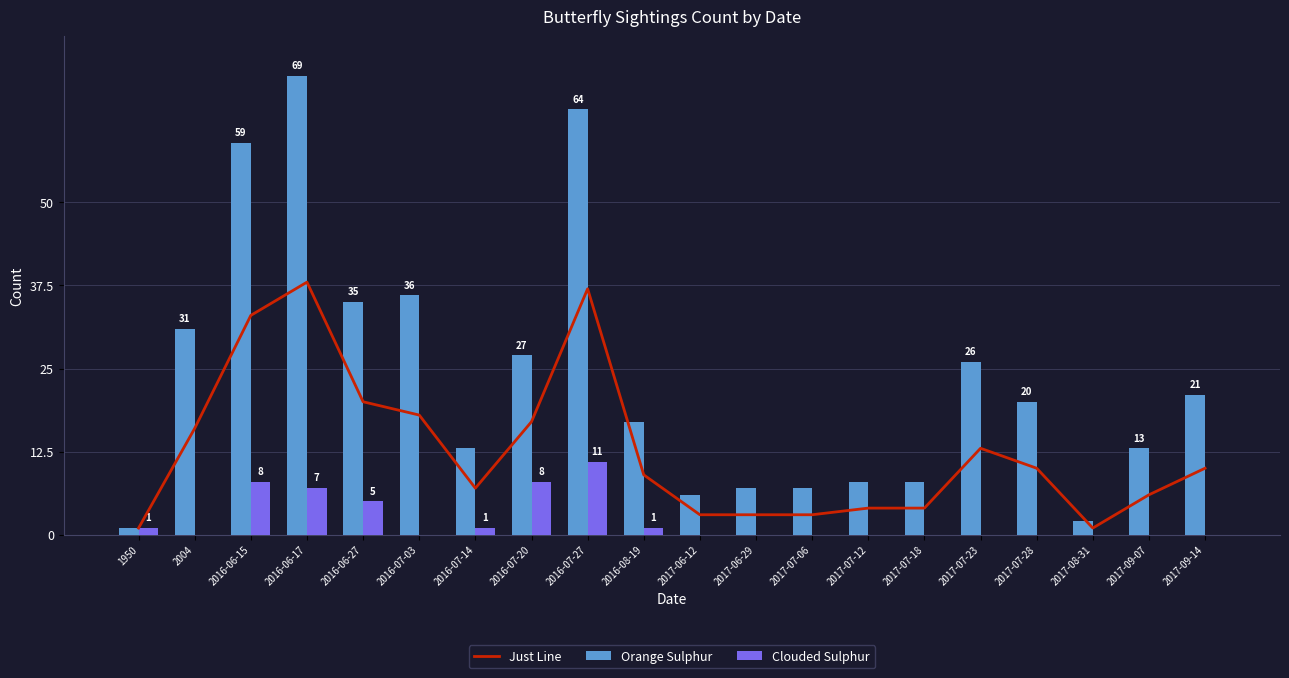

Which series changed the most between 2016-07-27 and 2017-07-06?

Orange Sulphur